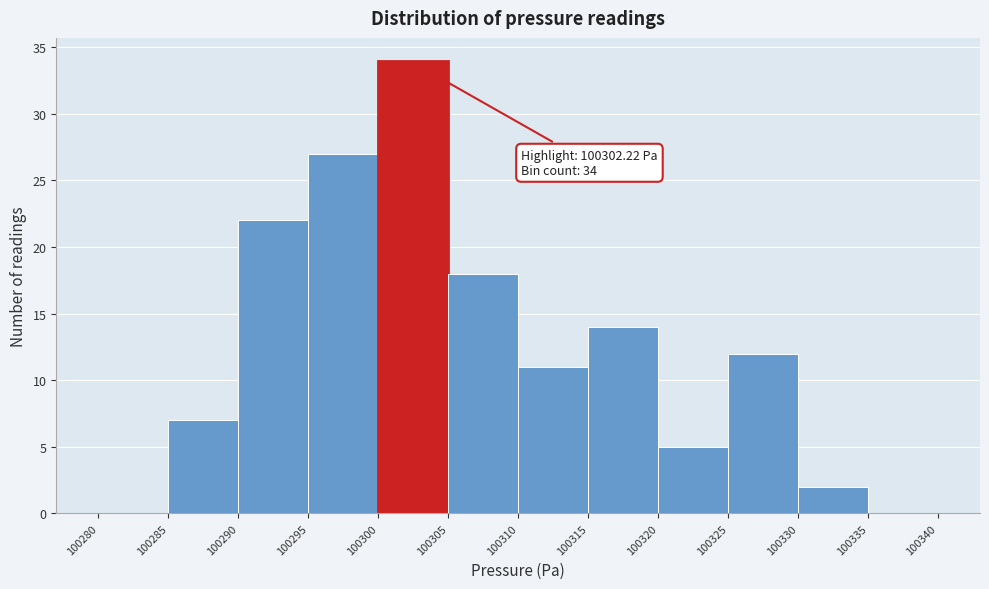

Over which range of the x-axis is the bar tallest?

100300 to 100305